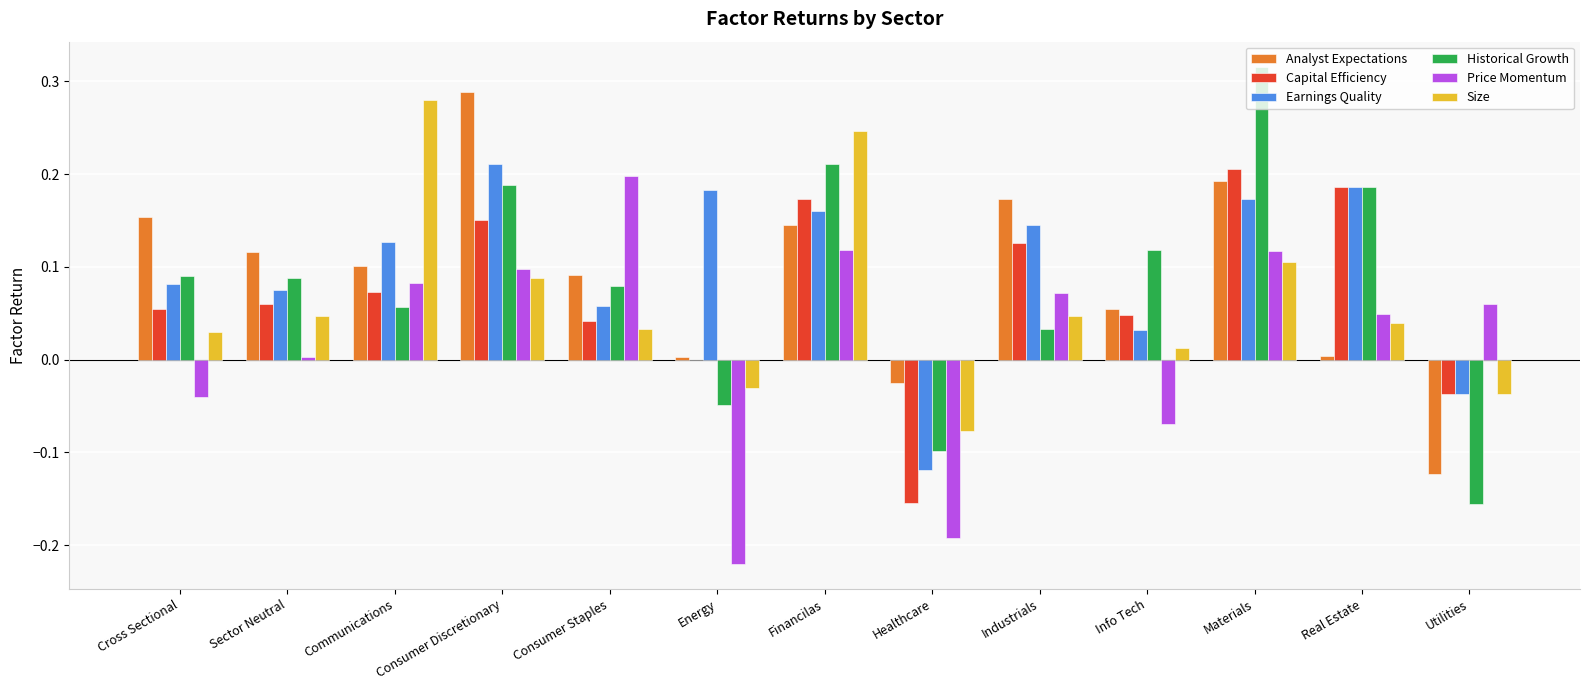

How many data points in Earnings Quality are above 0?

11